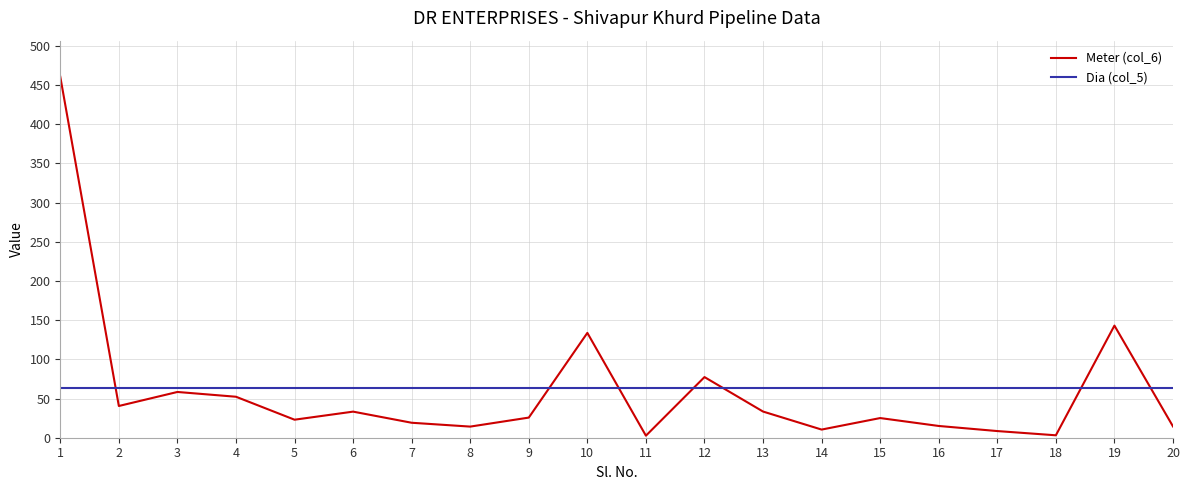

At 19, list the series in order from largest to smallest.

Meter (col_6), Dia (col_5)